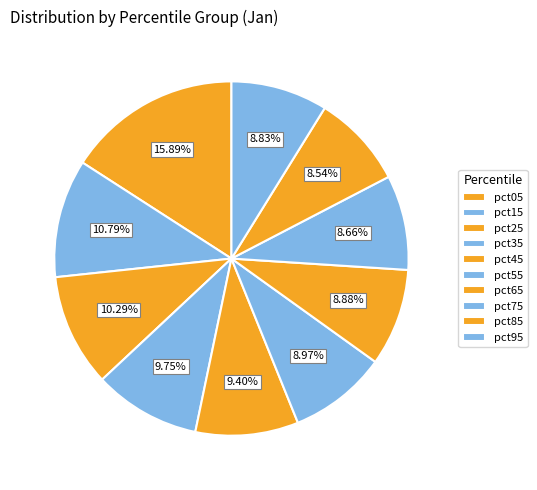

To the nearest percent, what percentage of the pie is pct15?

11%